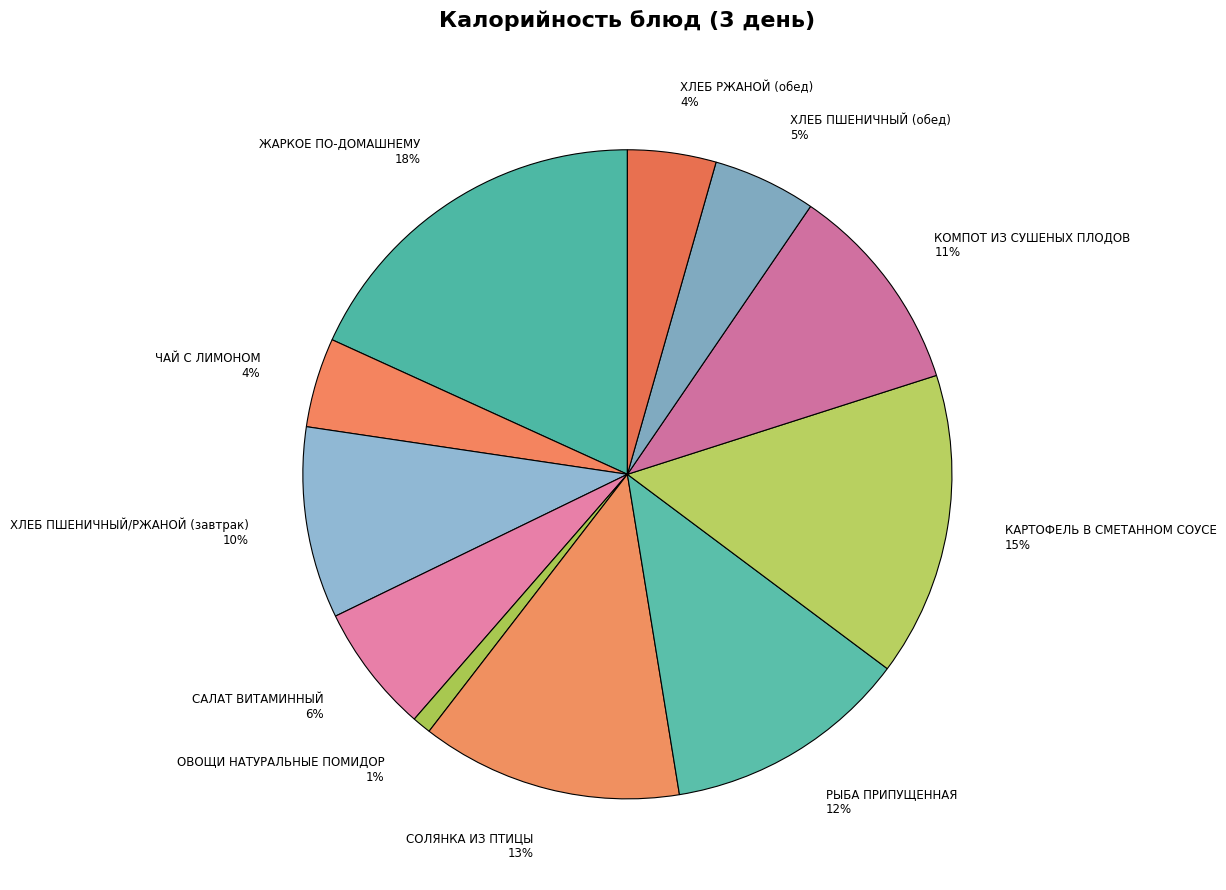

Between ХЛЕБ ПШЕНИЧНЫЙ (обед) and ХЛЕБ ПШЕНИЧНЫЙ/РЖАНОЙ (завтрак), which is larger?

ХЛЕБ ПШЕНИЧНЫЙ/РЖАНОЙ (завтрак)